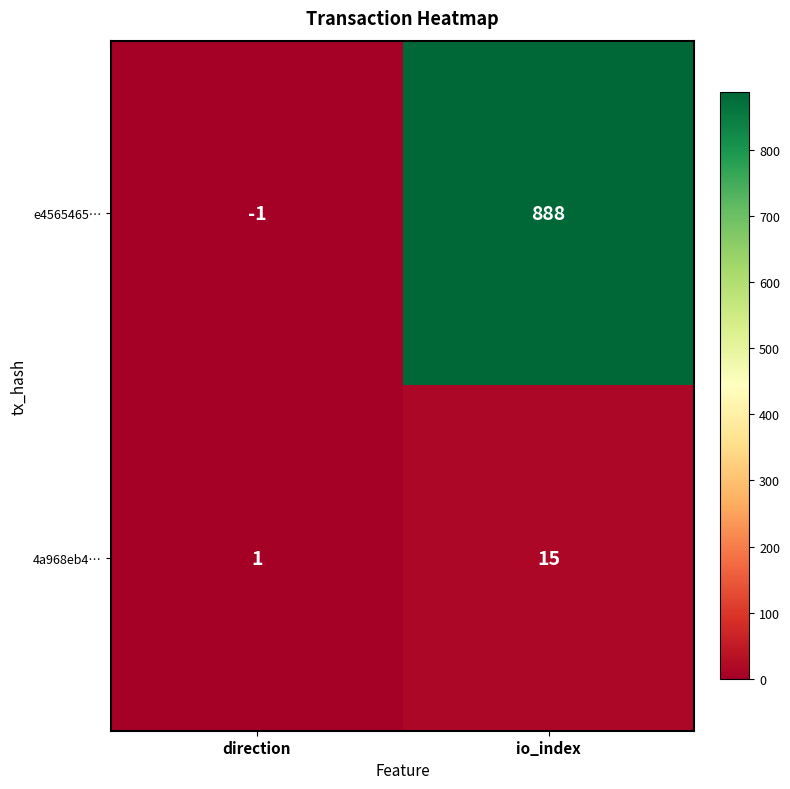

List the series in order of their peak value, highest first.

e4565465…, 4a968eb4…